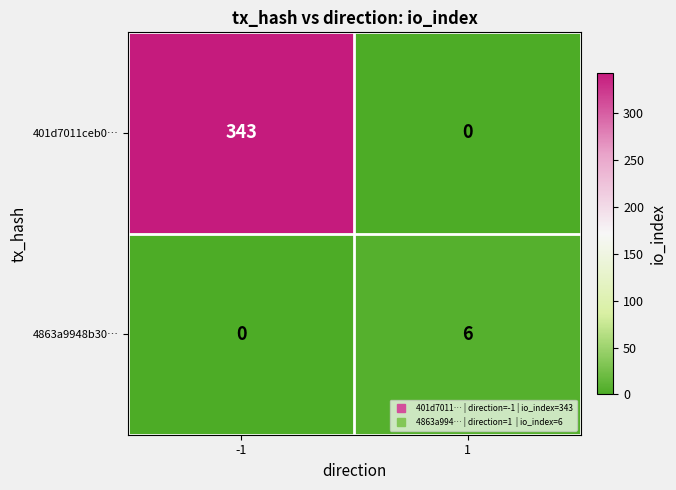

What is the total value across all series at 1?

6